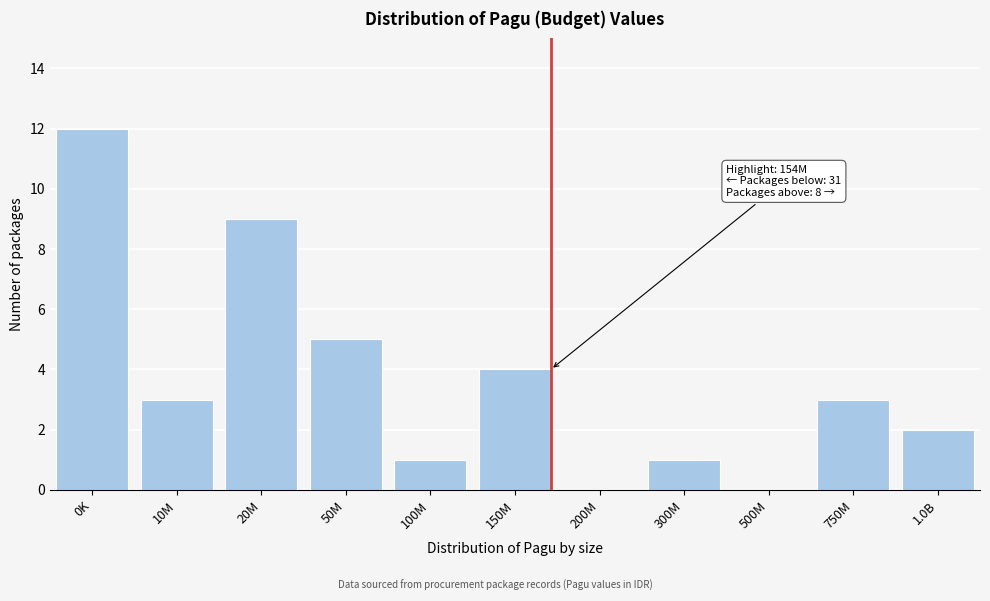

Reading right to left, list all the values displayed in this chart.

1.0B=2	750M=3	500M=0	300M=1	200M=0	150M=4	100M=1	50M=5	20M=9	10M=3	0K=12